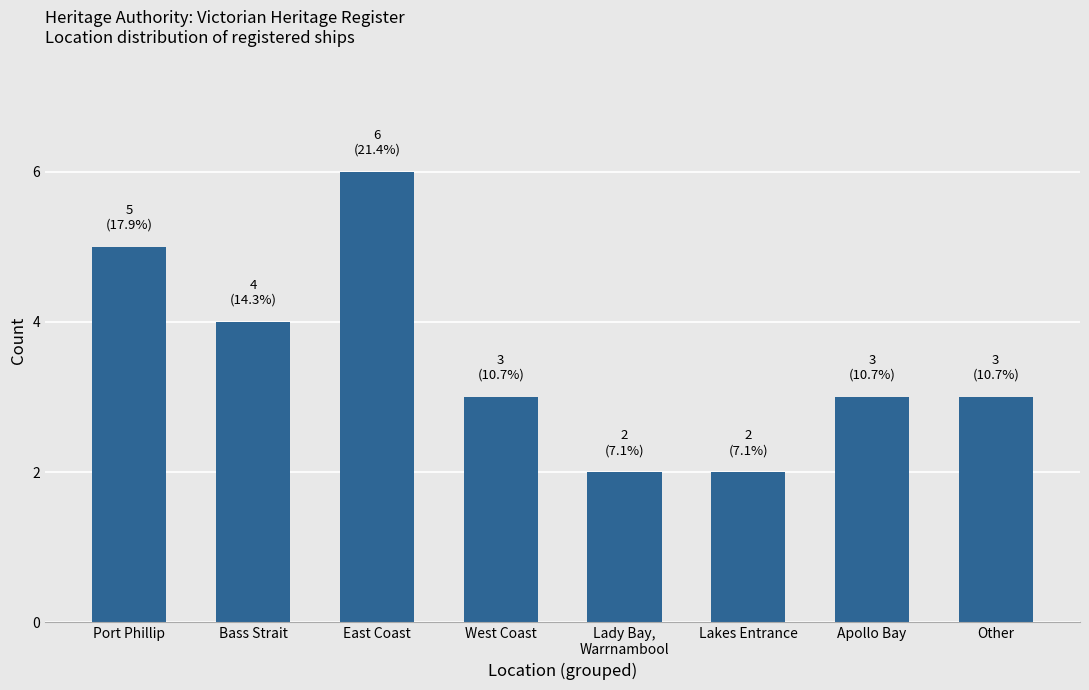

What is the approximate value at East Coast?

6